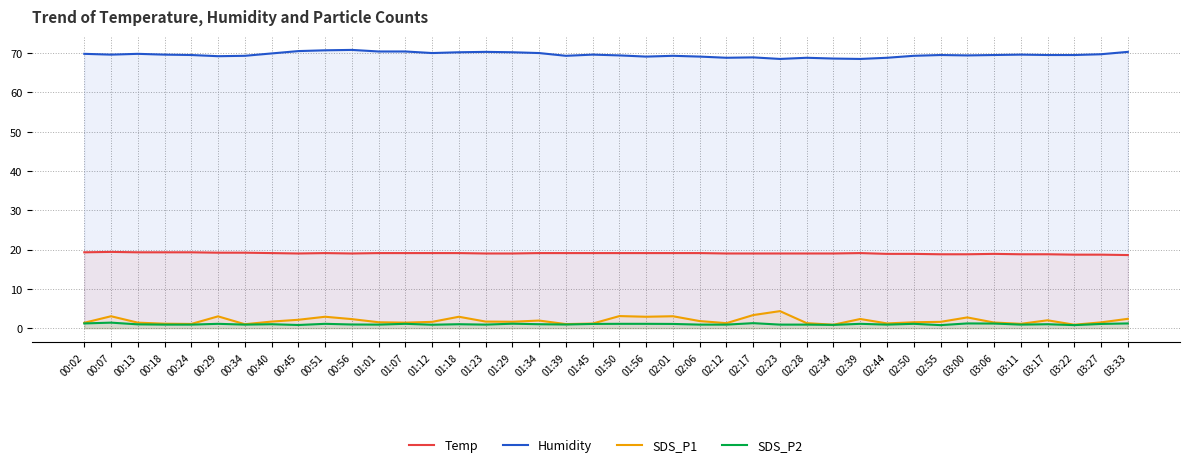

At which category does Temp reach its first local peak?

00:07